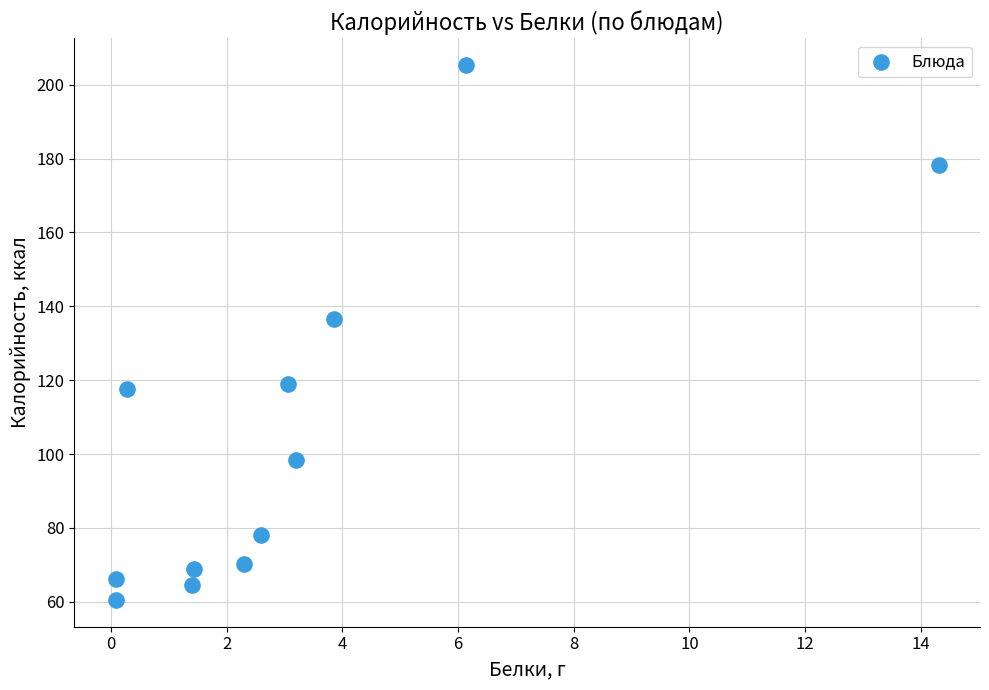

What Y value in the scatter plot is closest to 132?

136.5